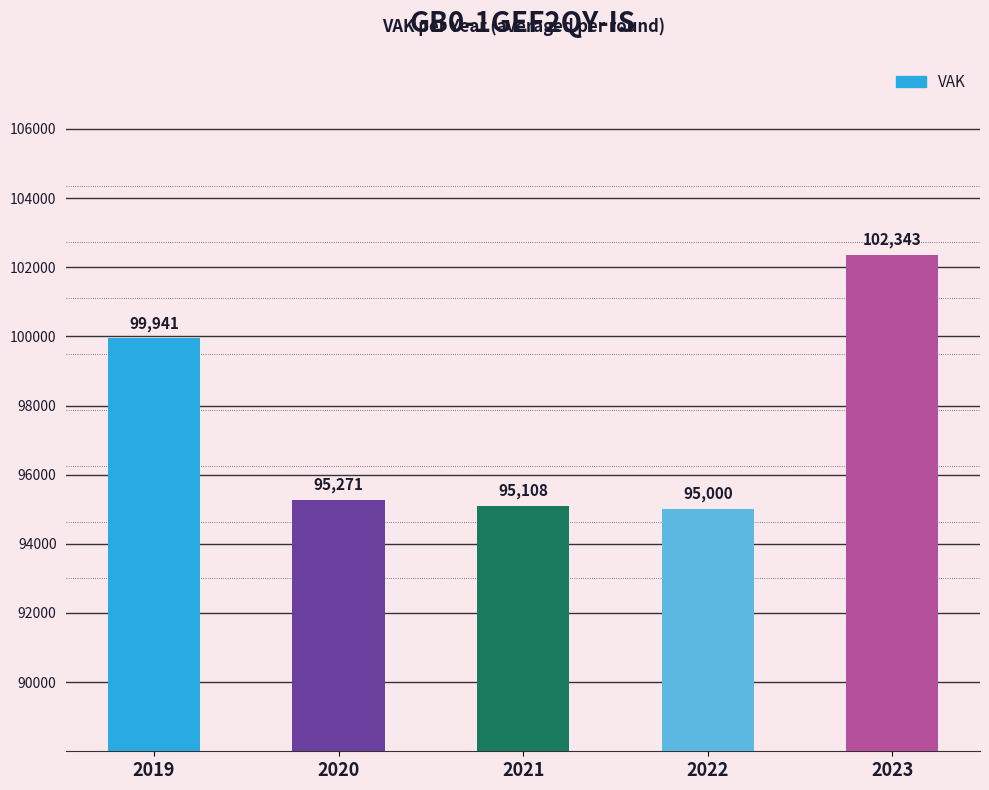

Rank the categories by value from highest to lowest.

2023, 2019, 2020, 2021, 2022